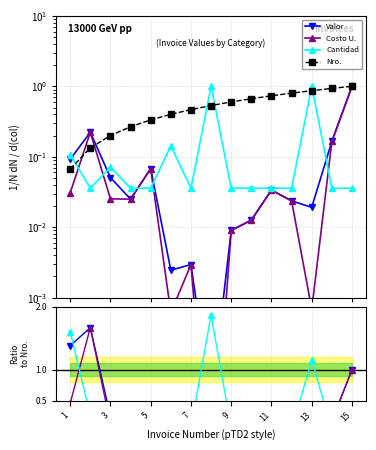

Which series has the largest range (max minus min)?

Costo U.